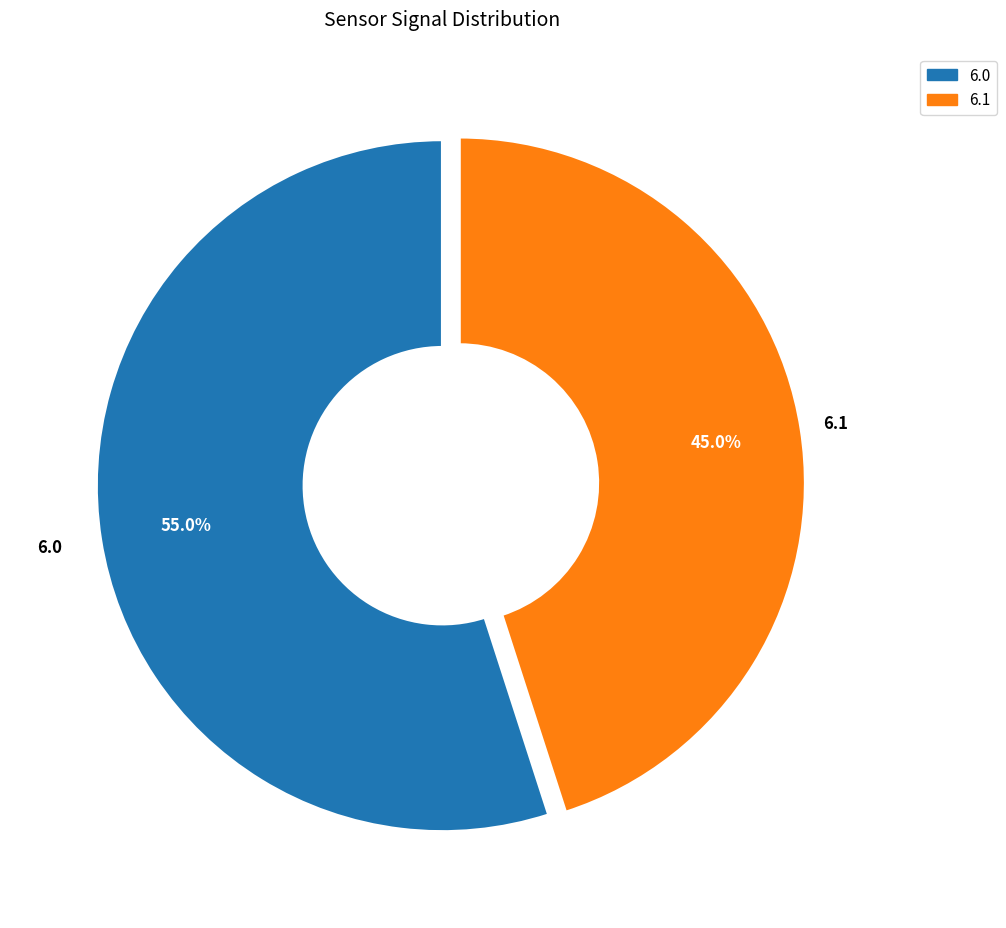

What is the ratio of the value at 6.0 to the value at 6.1?

1.2